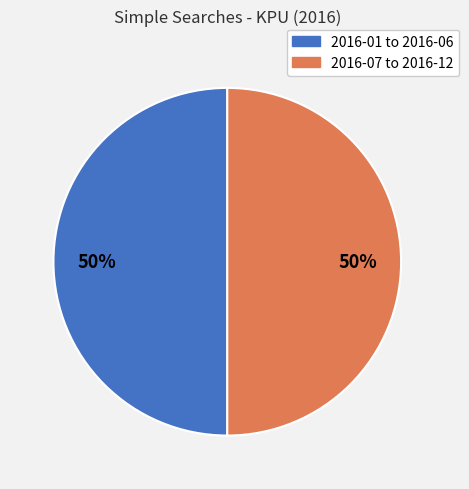

To the nearest percent, what is the average slice percentage?

50%